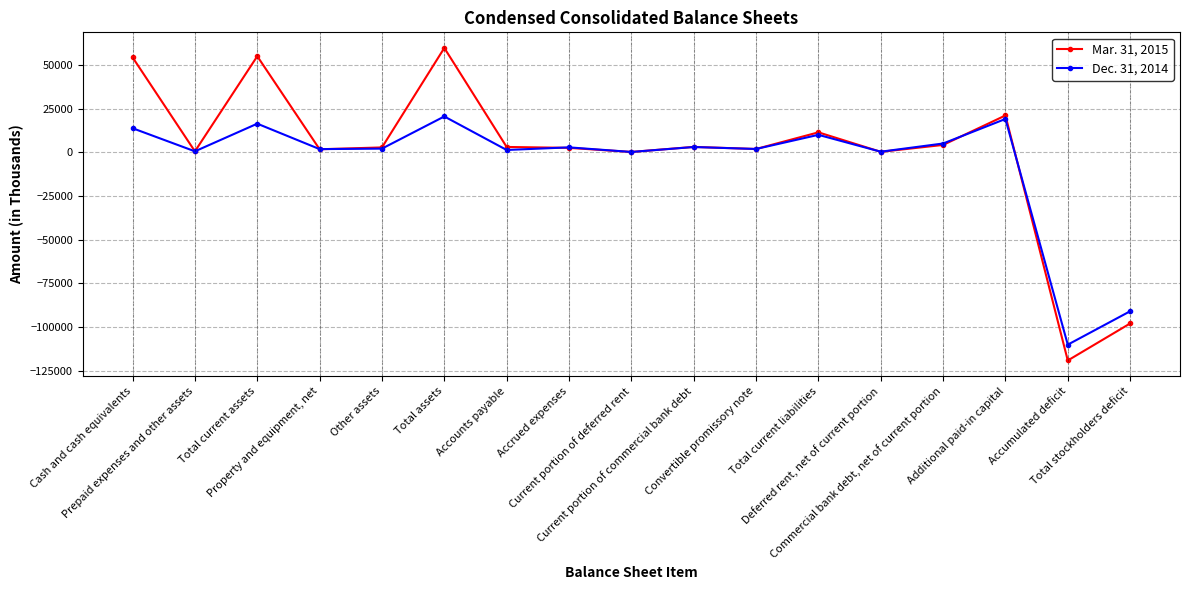

How many data points does each series have?

17